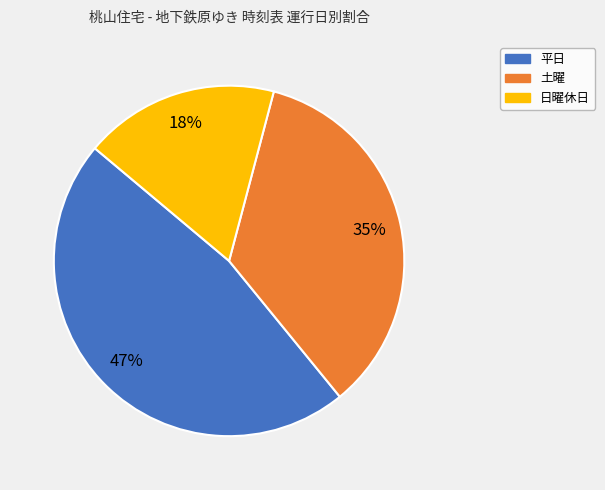

Count the number of slices in the pie.

3